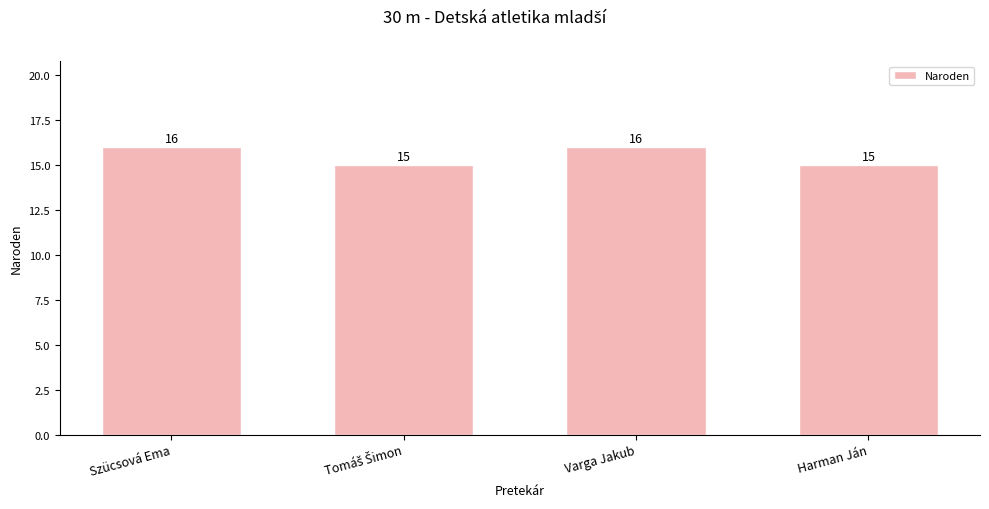

The chart shows a value of 15 at Harman Ján. True or false?

True